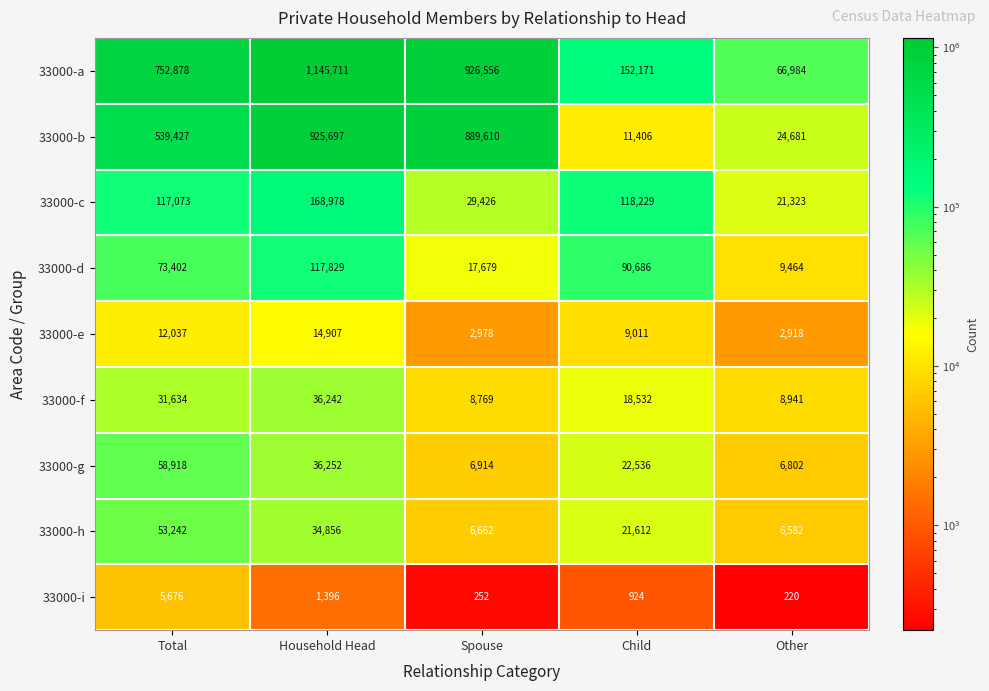

Which series has the widest spread of values?

33000-a